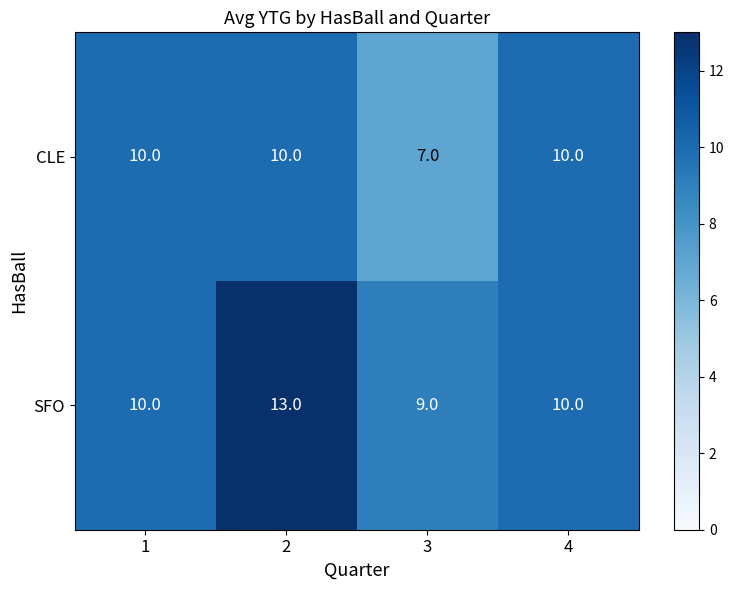

True or false: SFO has a value of 10 at 1.

True